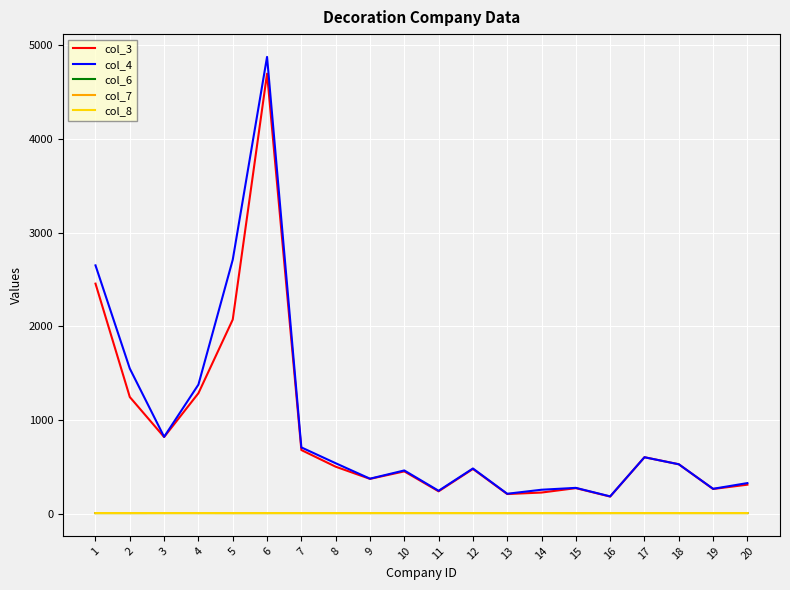

Is it true that col_3 equals 262.0 at 19?

True